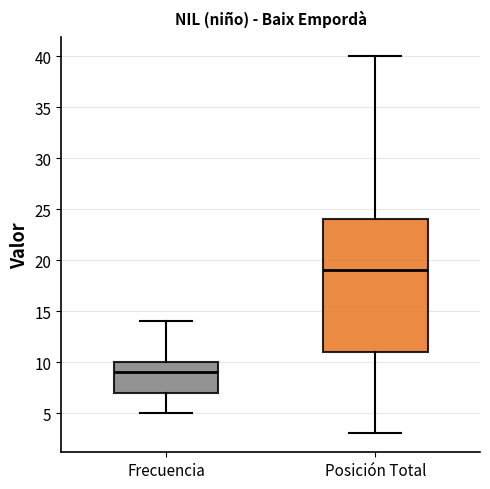

Reading left to right, read every box against the y-axis: the position of its median line, the range the box covers, and the ends of its whiskers. The values are not printed on the chart, so give them approximately, as read against the axis.

Frecuencia: median 9, box 7 to 10, whiskers 5 to 14
Posición Total: median 19, box 11 to 24, whiskers 3 to 40